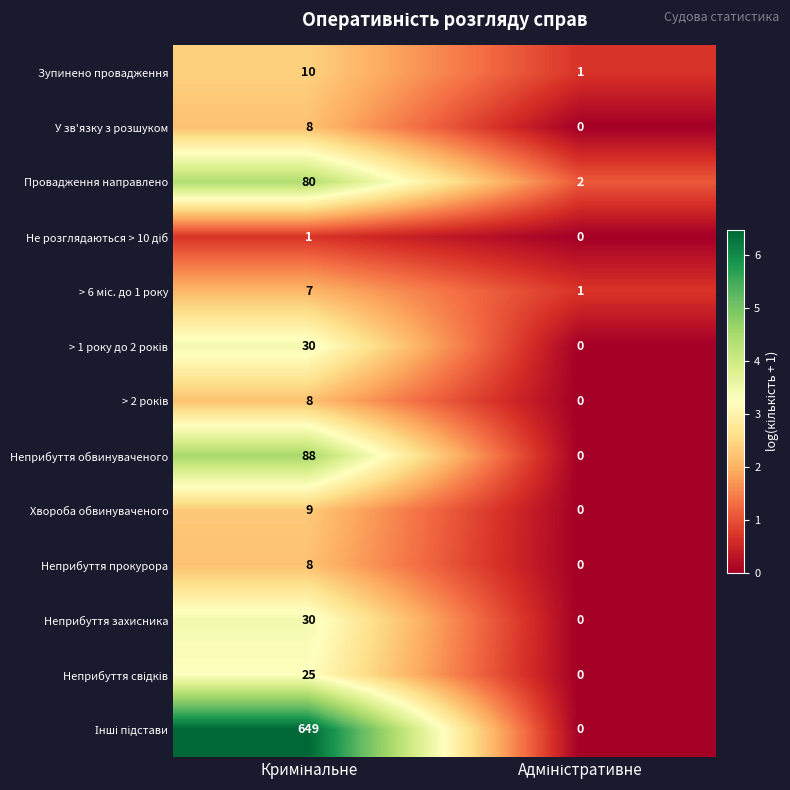

What is the maximum value shown in the chart?

649